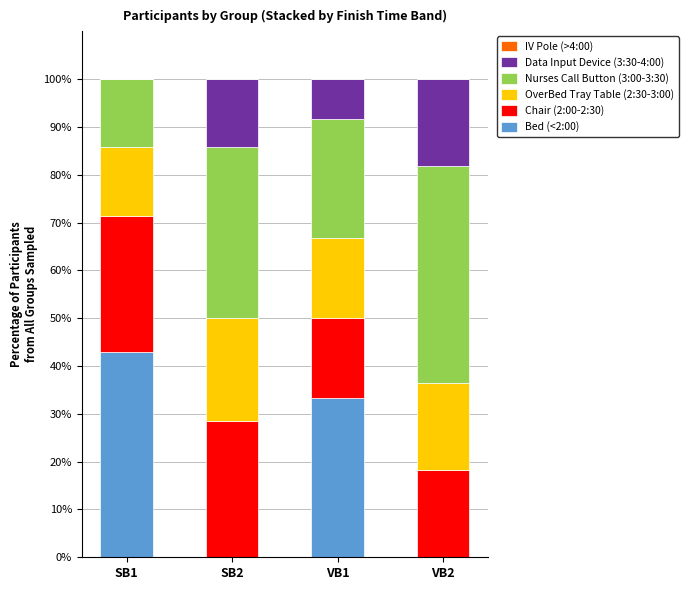

At which label does Bed (<2:00) reach its peak?

SB1